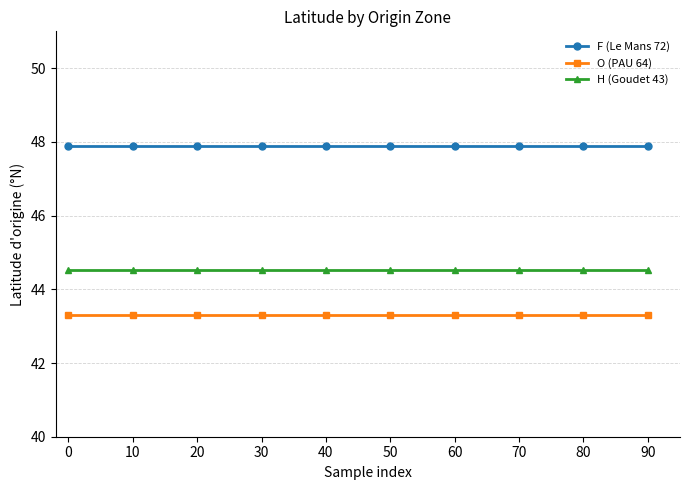

True or false: H (Goudet 43) and F (Le Mans 72) cross at least once.

False